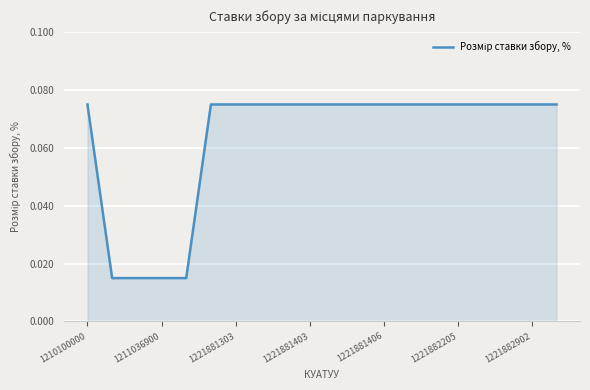

Does the chart display data point markers on the line(s)?

No